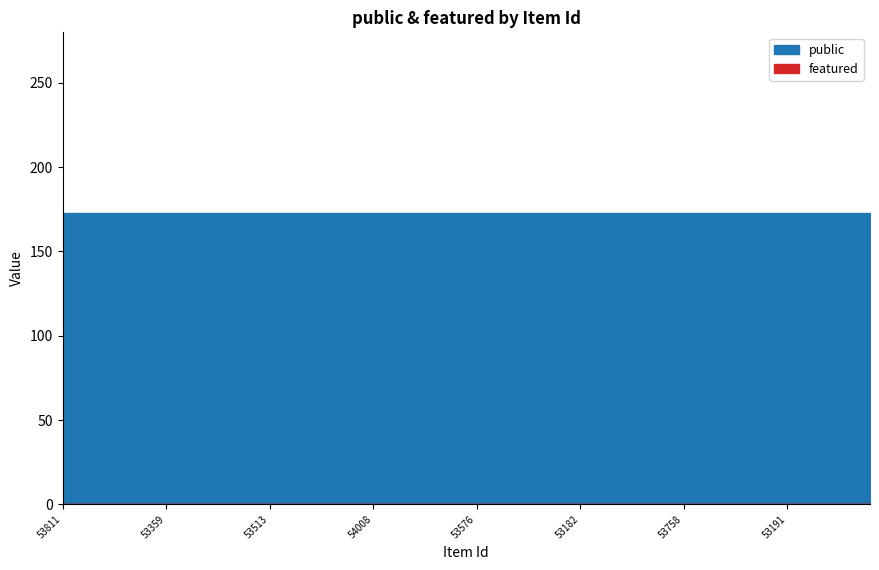

Which series has the widest spread of values?

public